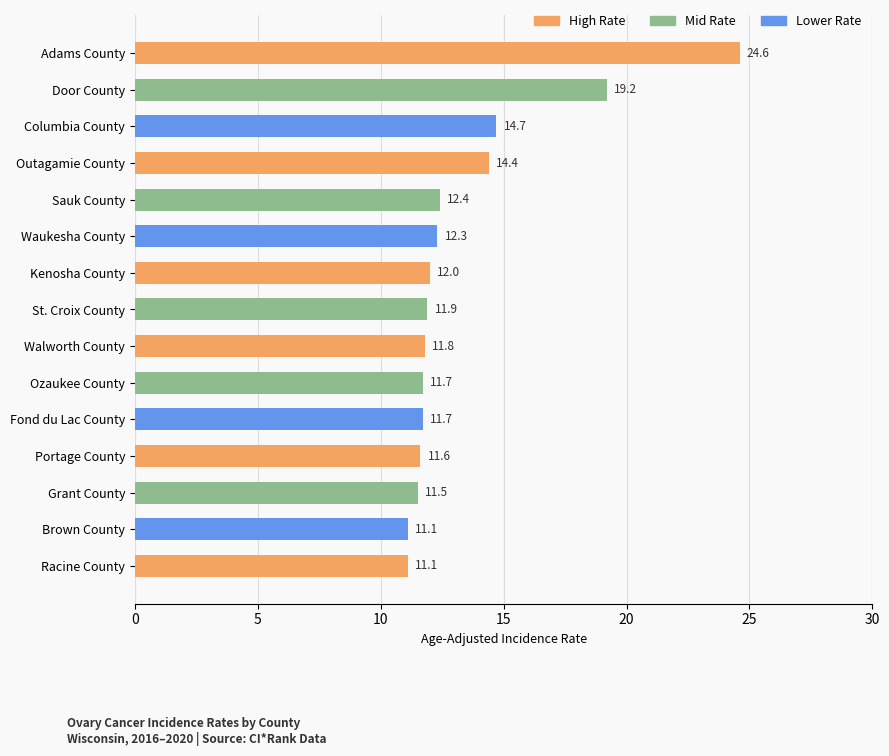

What value does the data have at Columbia County?

14.7